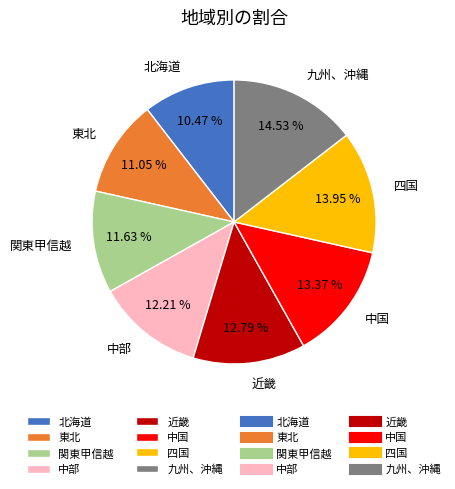

True or false: 東北 accounts for 21% of the total.

False